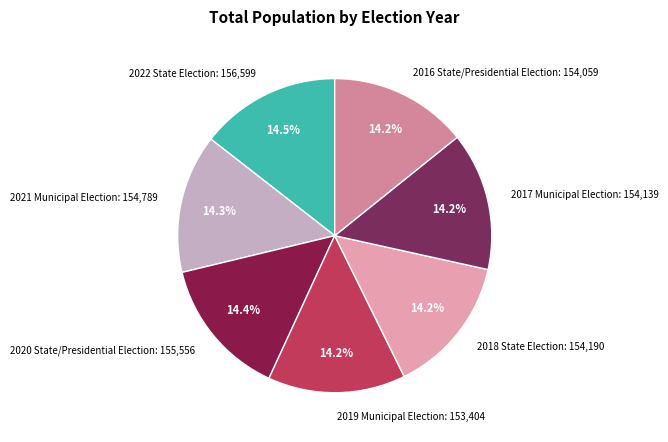

Is there any slice that represents more than half of the pie?

No